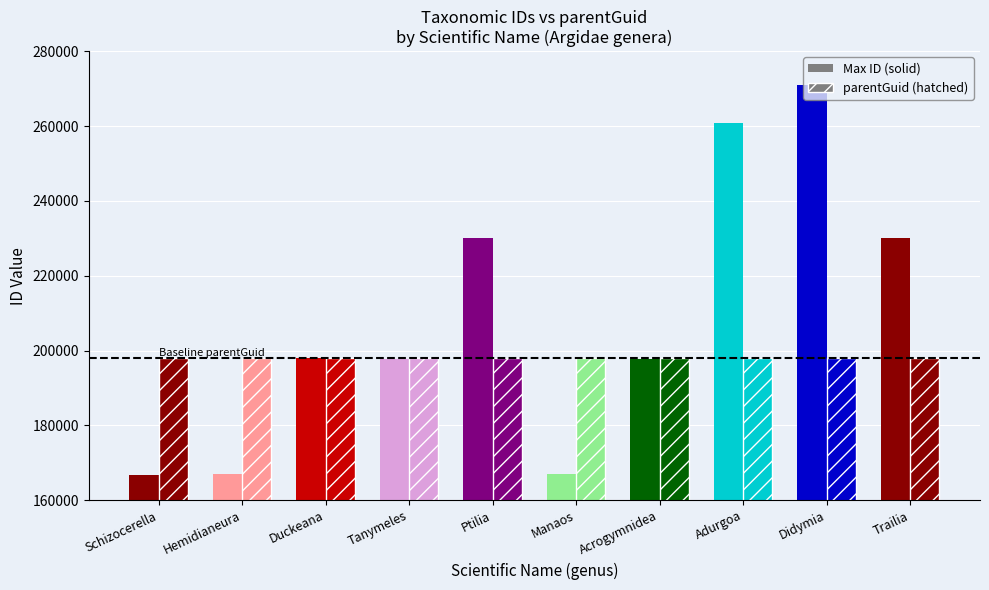

Rank the categories by ID taxonômico value from lowest to highest.

Schizocerella, Manaos, Hemidianeura, Tanymeles, Acrogymnidea, Duckeana, Trailia, Ptilia, Adurgoa, Didymia